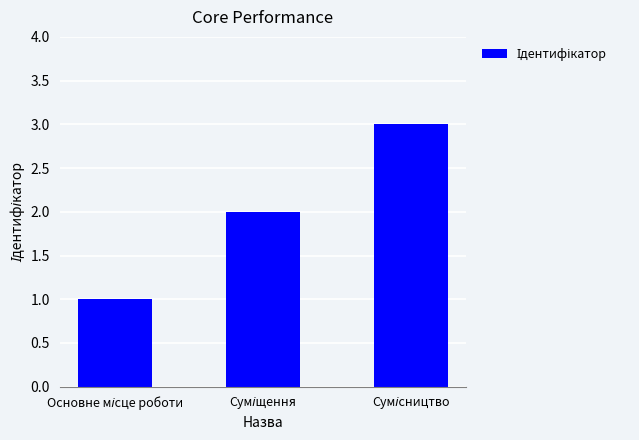

What is the sum of all values?

6